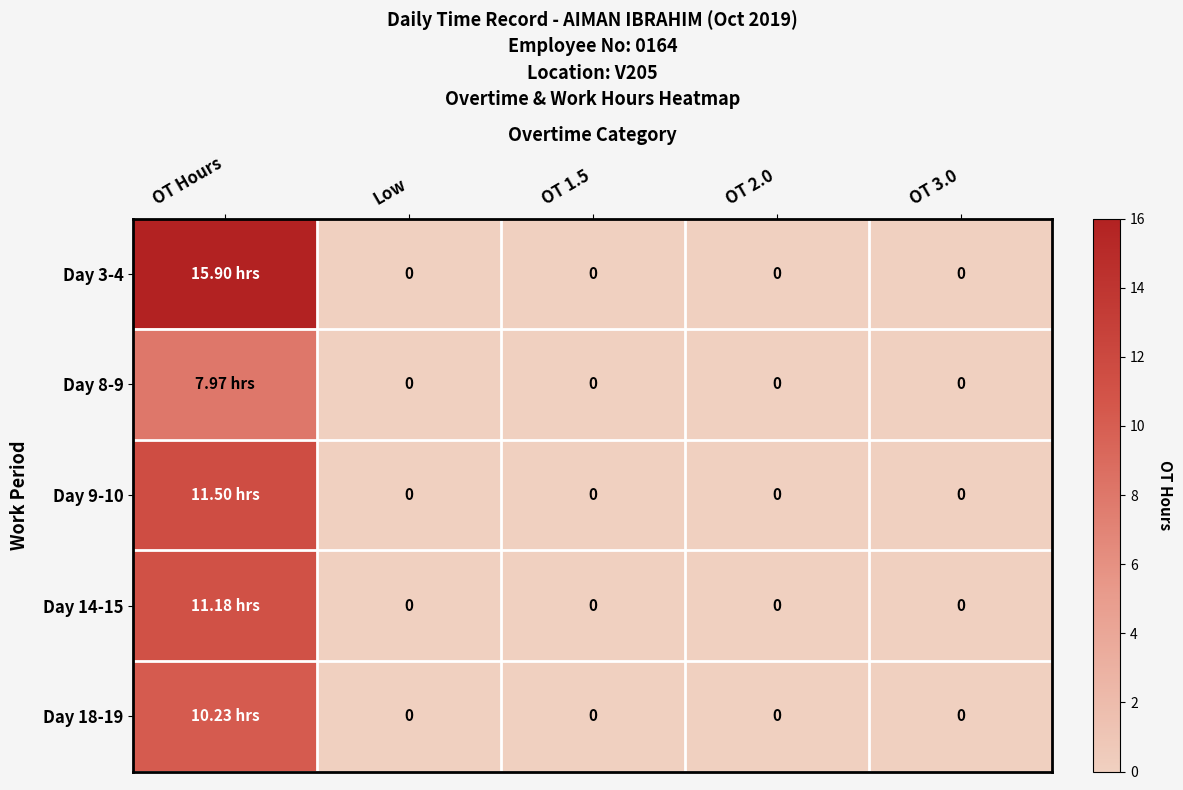

Which series has the widest spread of values?

Day 3-4